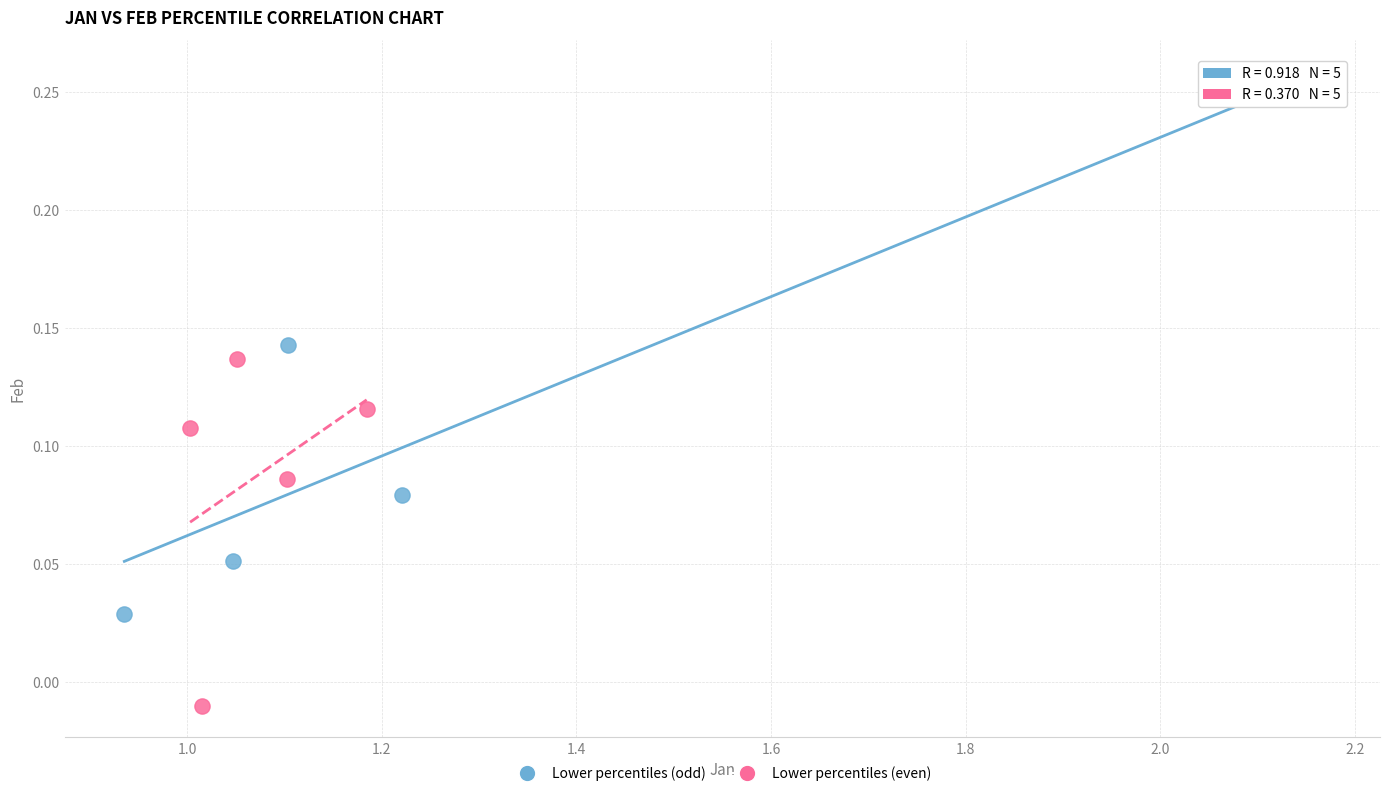

Which series reaches the maximum Y coordinate?

Lower percentiles (odd)